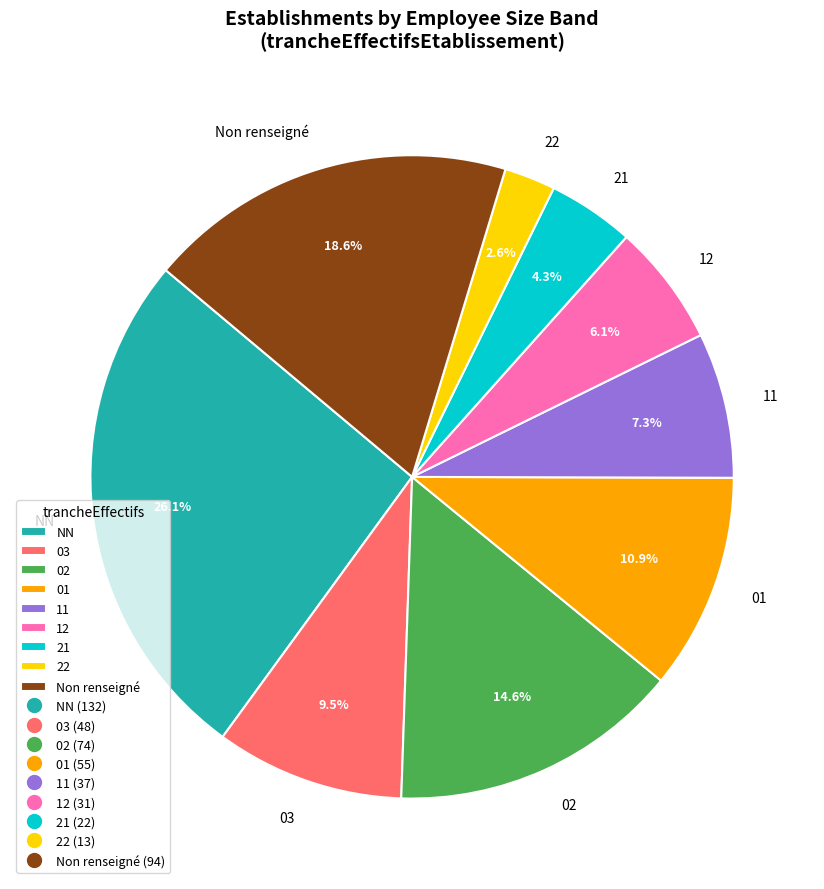

To the nearest percent, what is the combined percentage of 11 and 03?

17%